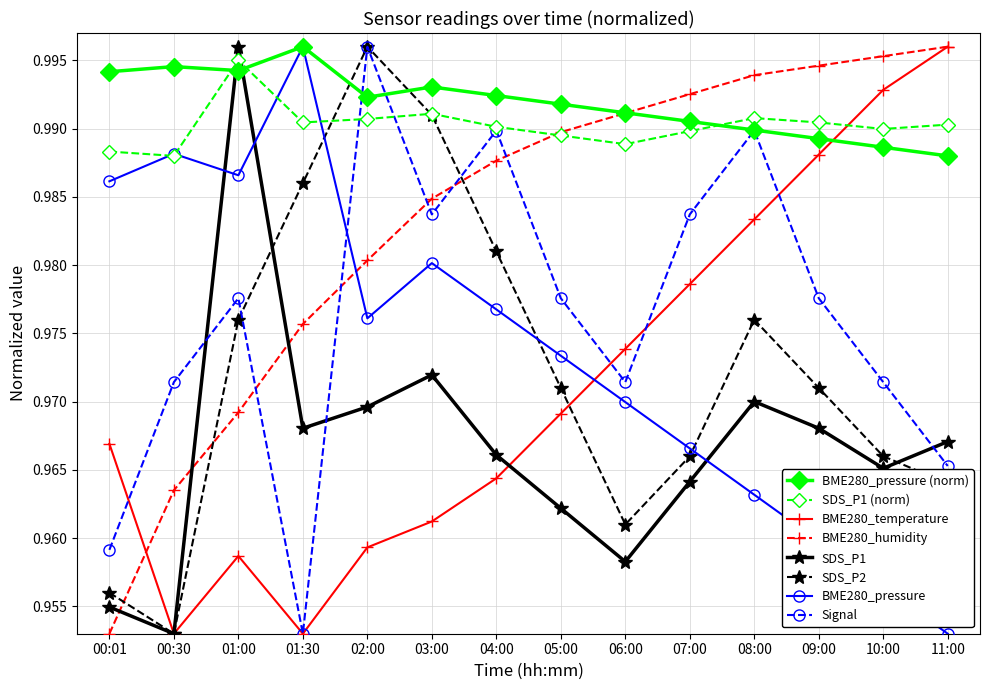

At which label is Signal closest to 0?

01:30